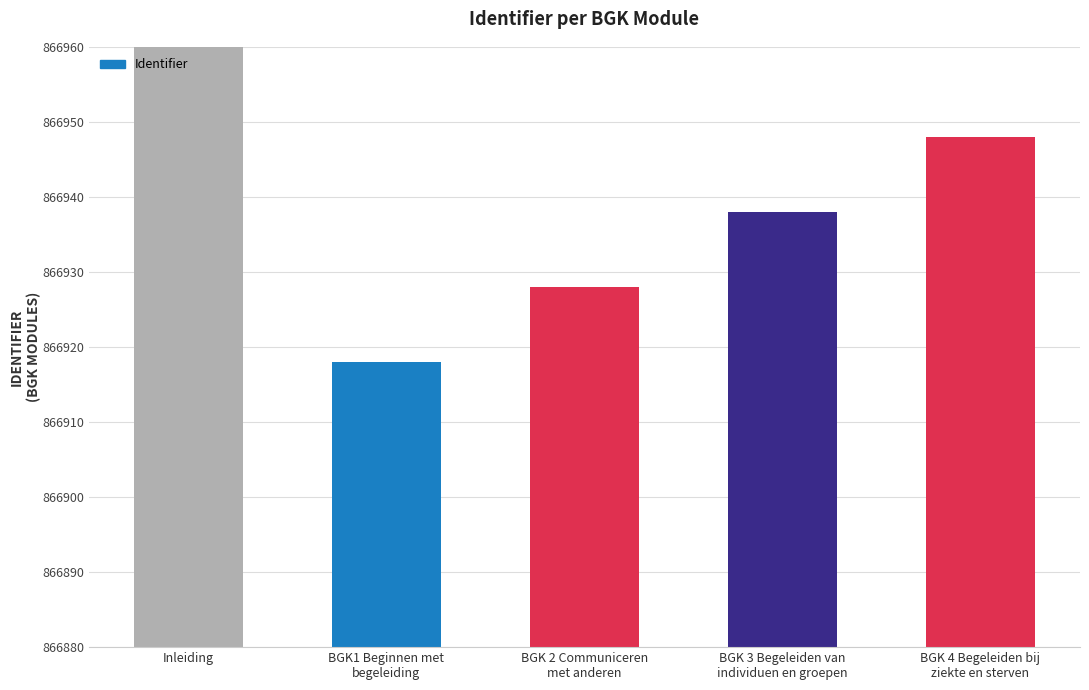

True or false: the data shows 866938 at BGK 3 Begeleiden van
individuen en groepen.

True